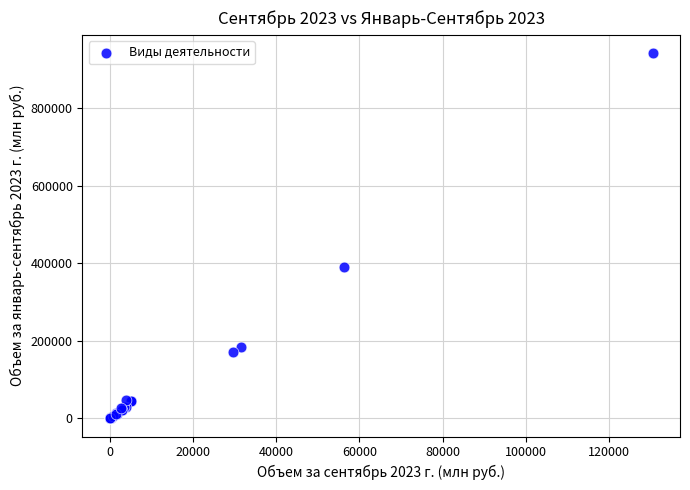

What Y value in the scatter plot is closest to 470729?

390273.7